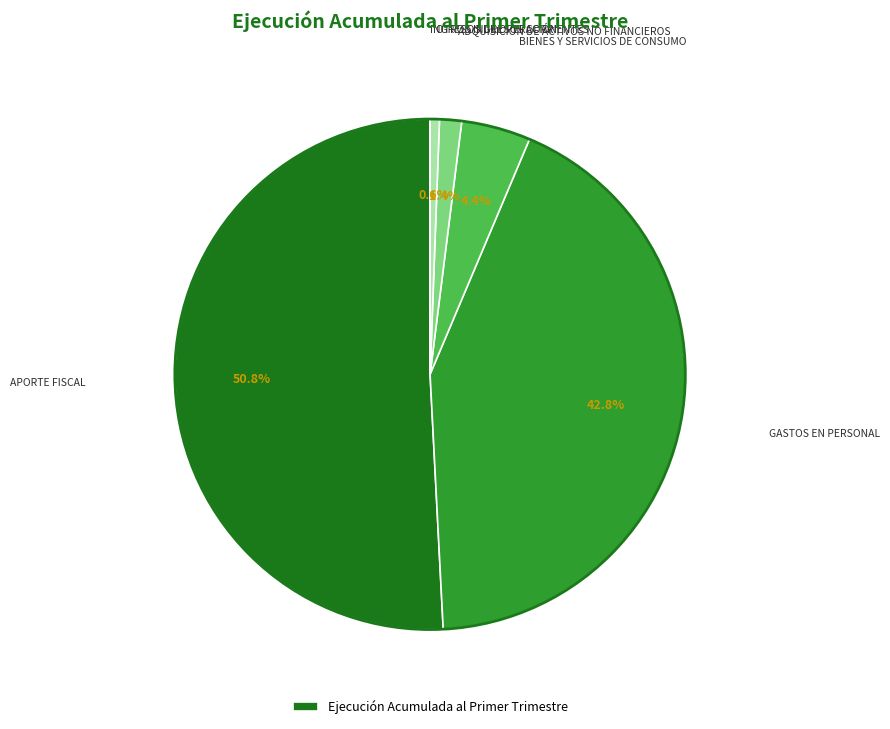

Is there any slice that represents more than half of the pie?

Yes